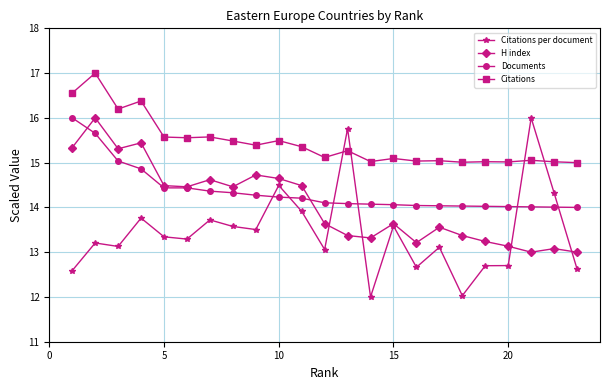

What is the minimum value for H index?

13.0